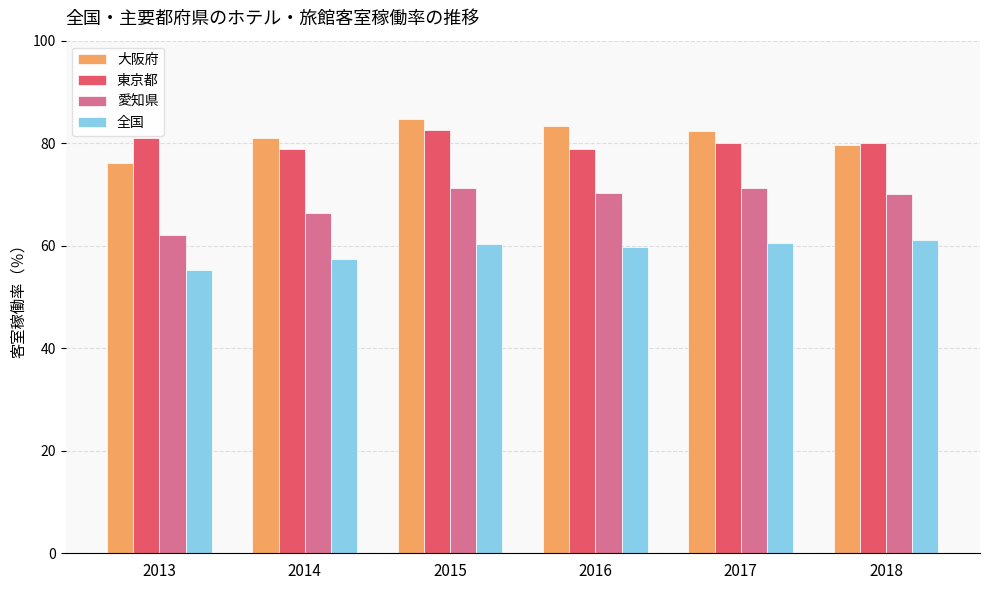

How many series are shown in this chart?

4